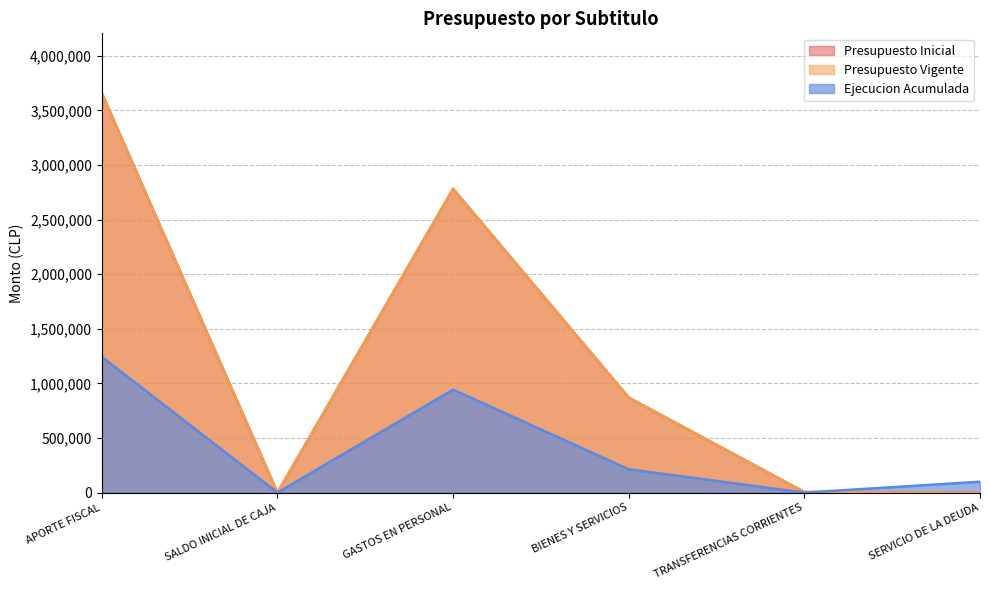

How many categories are shown in the chart?

6